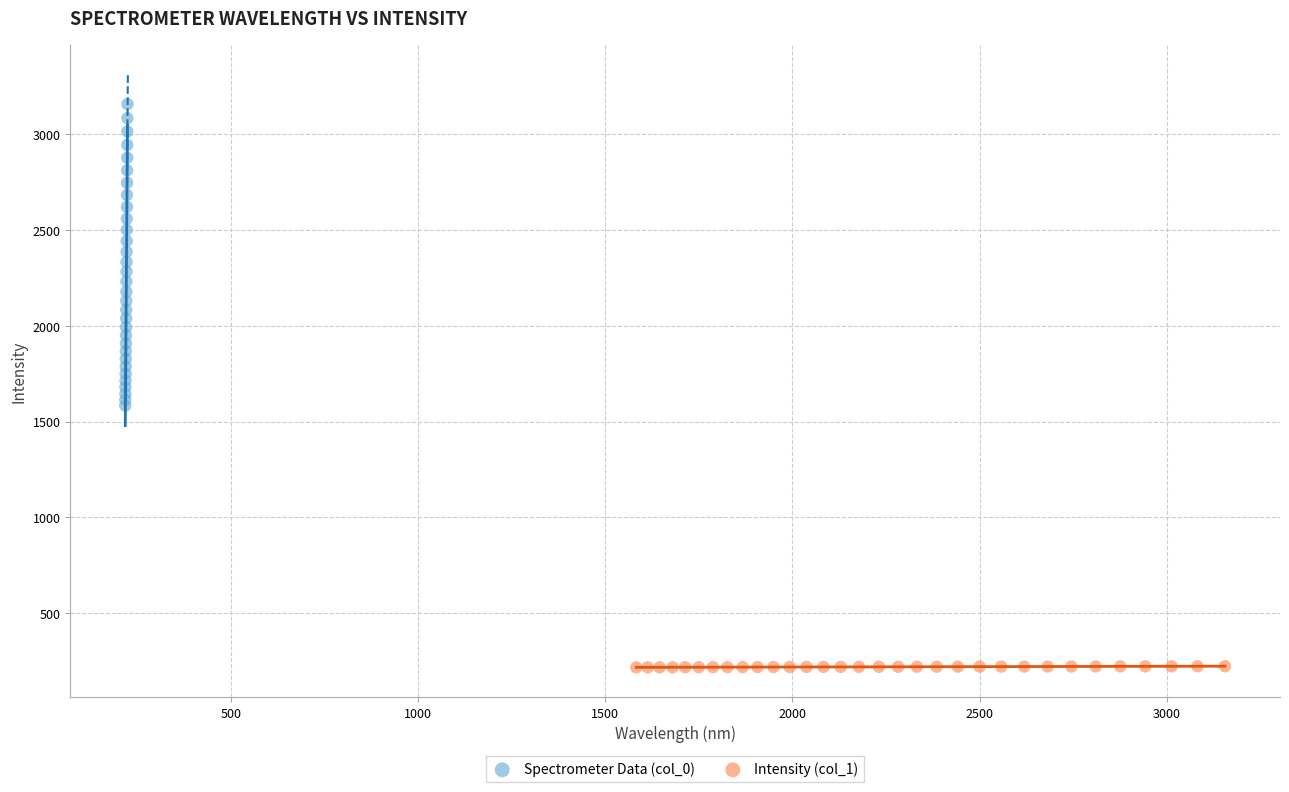

Which series reaches the minimum Y coordinate?

Intensity (col_1)